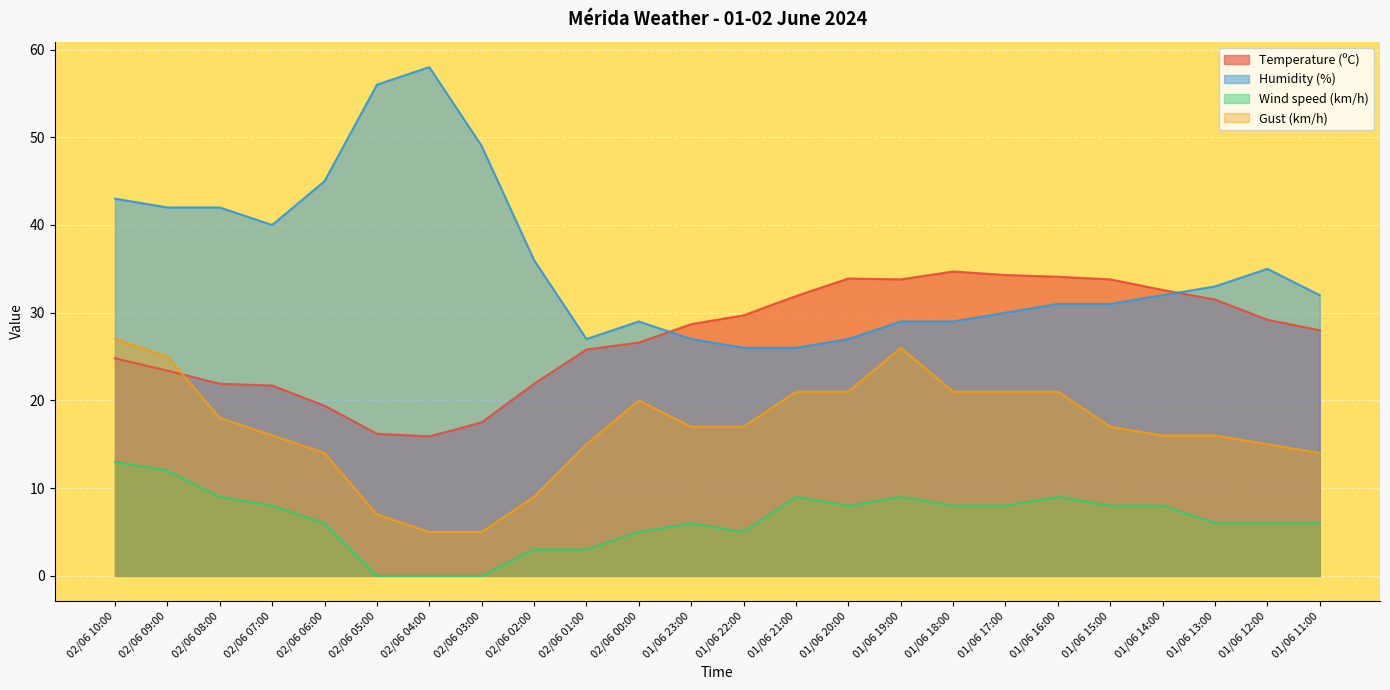

What is the difference between the highest and lowest values at 01/06 15:00?

25.8